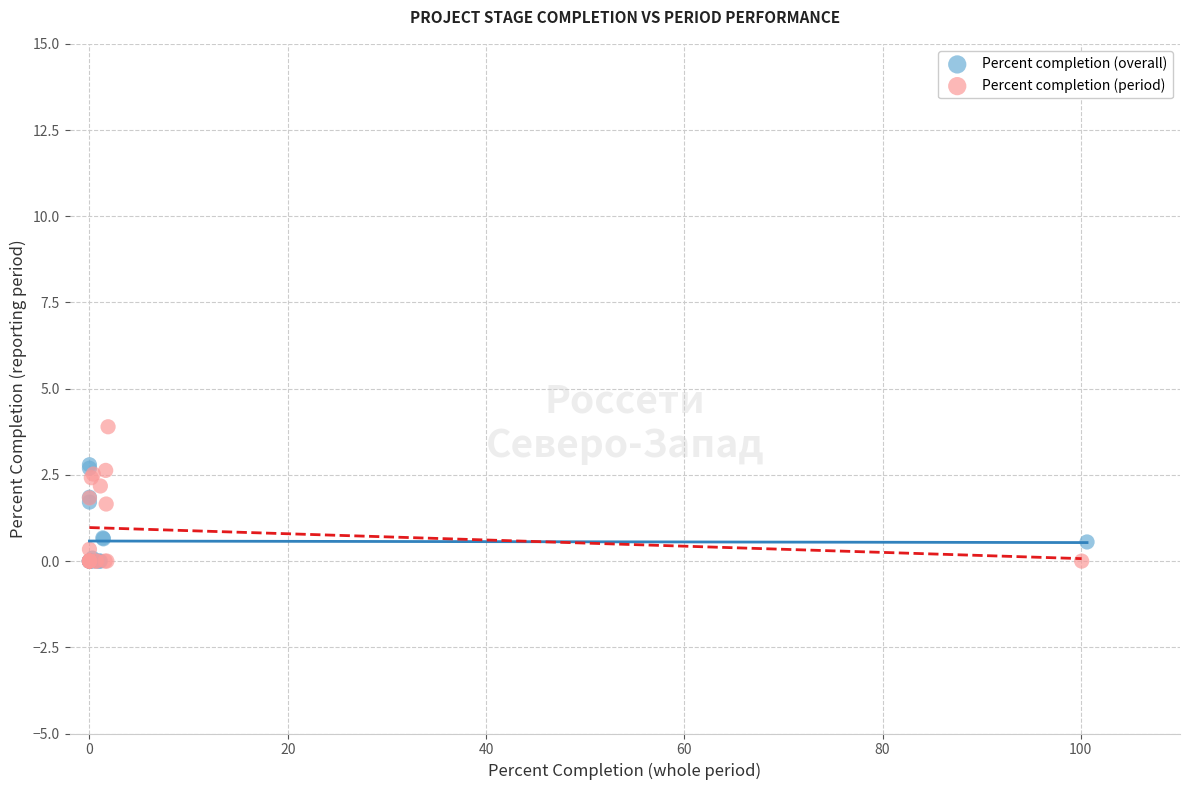

Which series contains the highest Y value?

Percent completion (period)